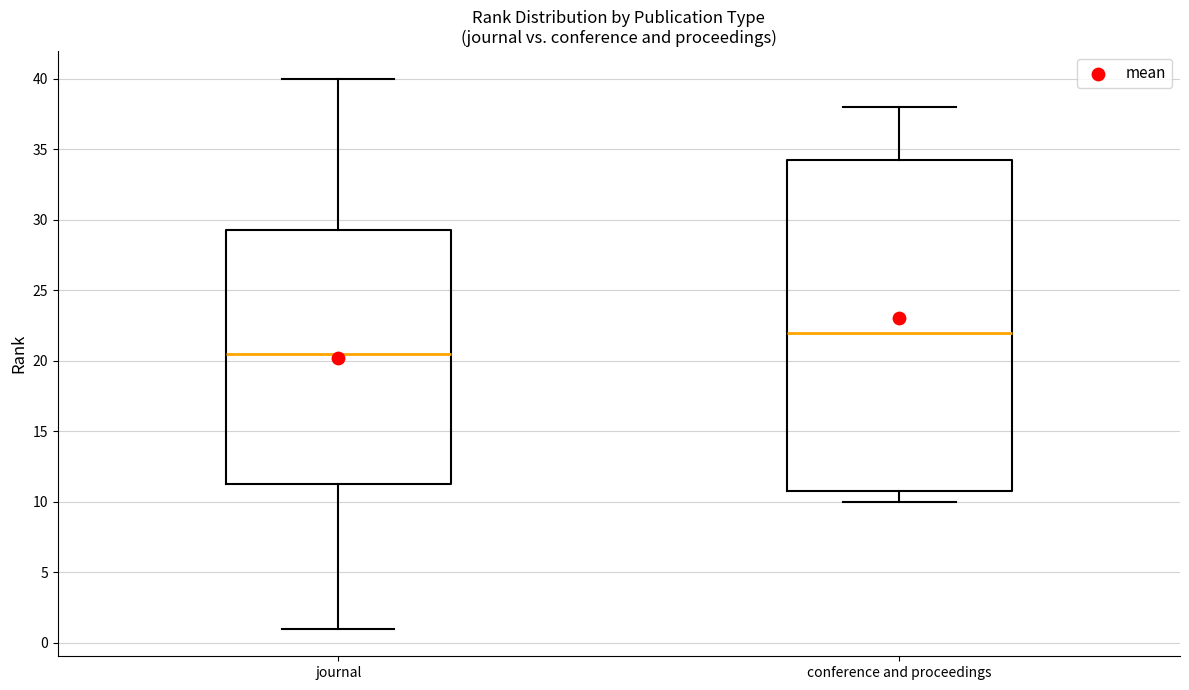

Reading left to right, transcribe this box plot: for each box, give where its median line is, the range the box spans, and where its two whiskers end, as read against the y-axis. The values are not printed on the chart, so give them approximately, as read against the axis.

journal: median 20.5, box 11.5 to 29.5, whiskers 1.0 to 40.0
conference and proceedings: median 22.0, box 11.0 to 34.5, whiskers 10.0 to 38.0